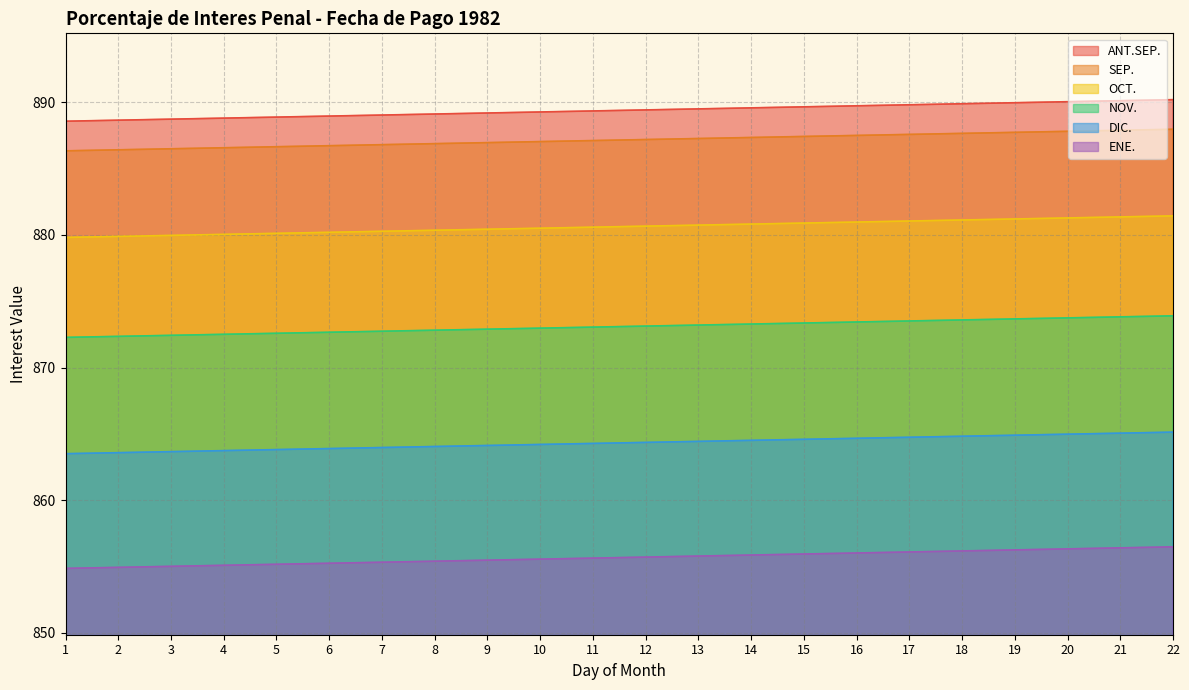

Between 8 and 7, which is larger?

8